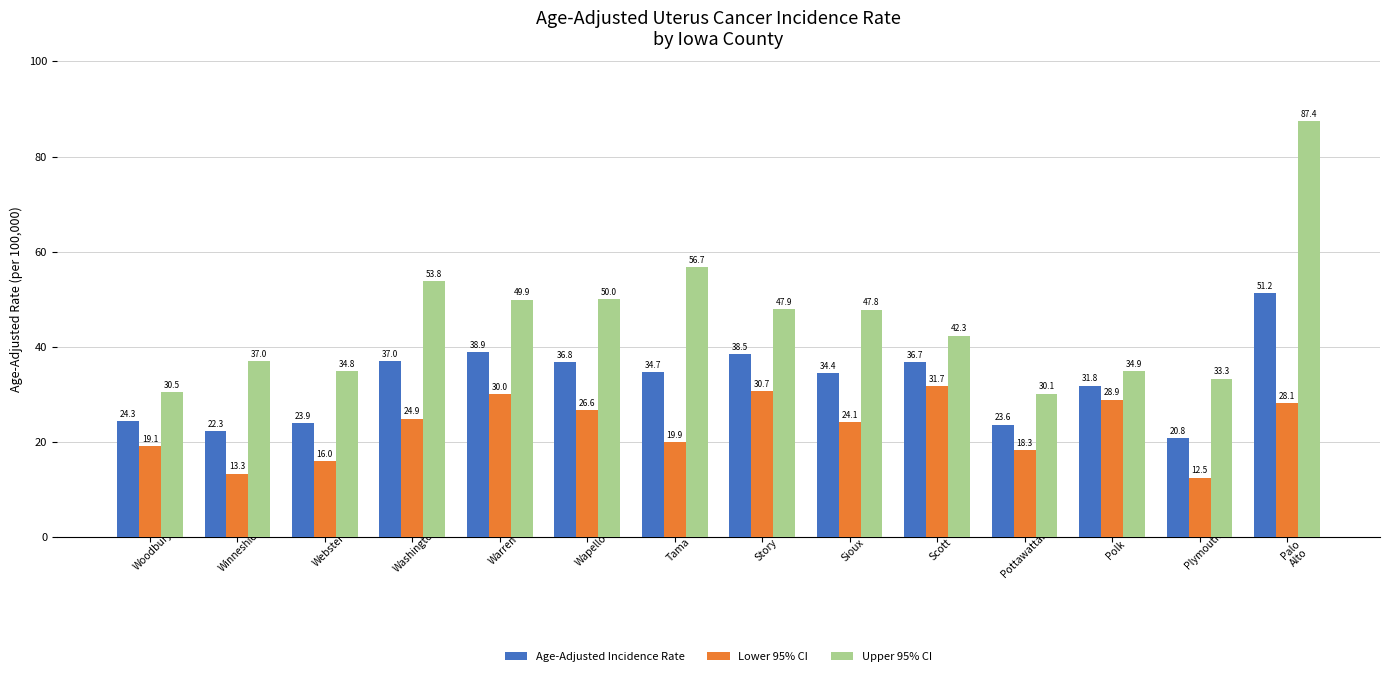

Reading left to right, extract all data points from this chart.

Age-Adjusted Incidence Rate: 24.3	22.3	23.9	37.0	38.9	36.8	34.7	38.5	34.4	36.7	23.6	31.8	20.8	51.2
Lower 95% CI: 19.1	13.3	16.0	24.9	30.0	26.6	19.9	30.7	24.1	31.7	18.3	28.9	12.5	28.1
Upper 95% CI: 30.5	37.0	34.8	53.8	49.9	50.0	56.7	47.9	47.8	42.3	30.1	34.9	33.3	87.4